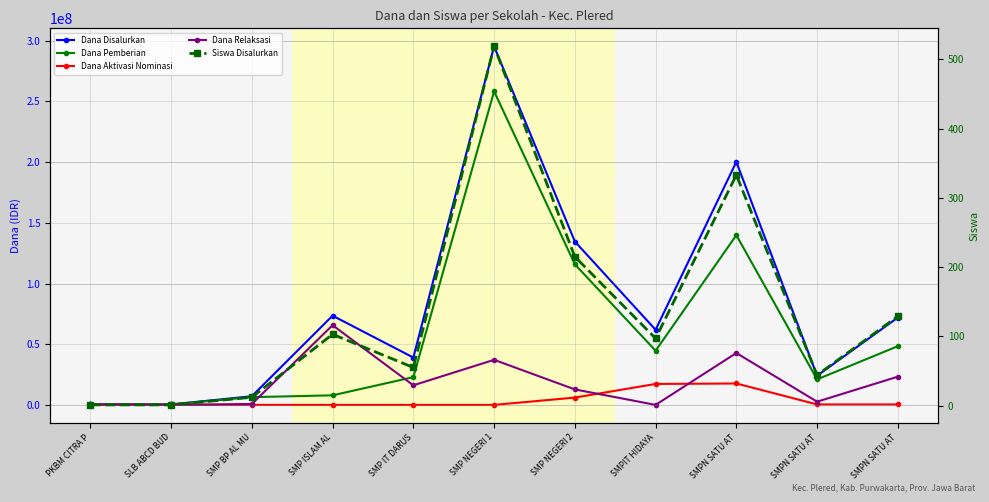

The value of Dana Aktivasi Nominasi at PKBM CITRA P is 7809692. True or false?

False